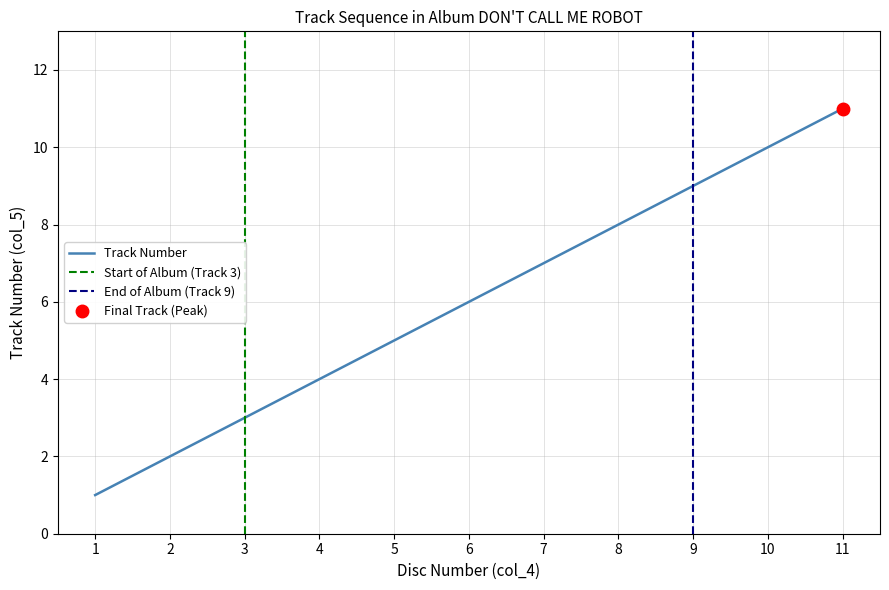

What is the difference between the second highest and minimum values?

9